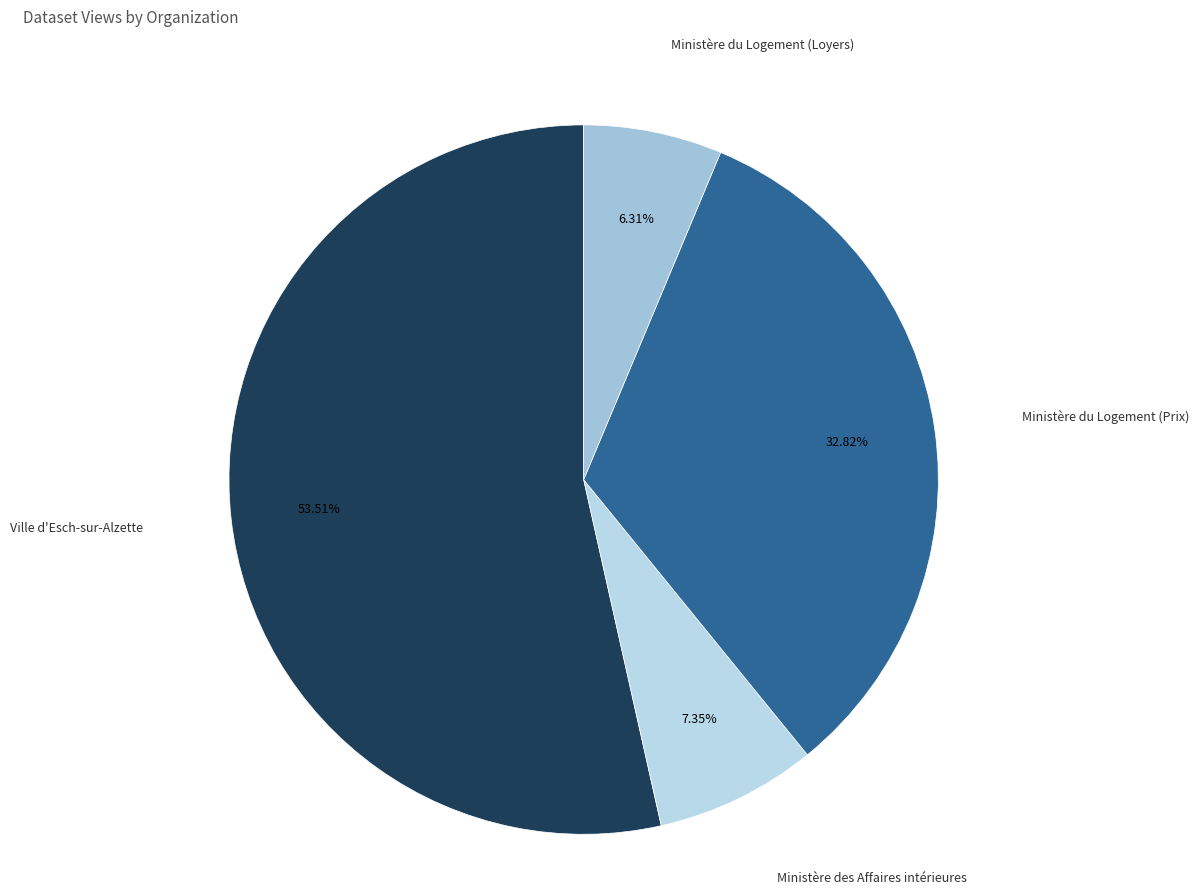

True or false: Ministère du Logement (Prix) accounts for 40% of the total.

False